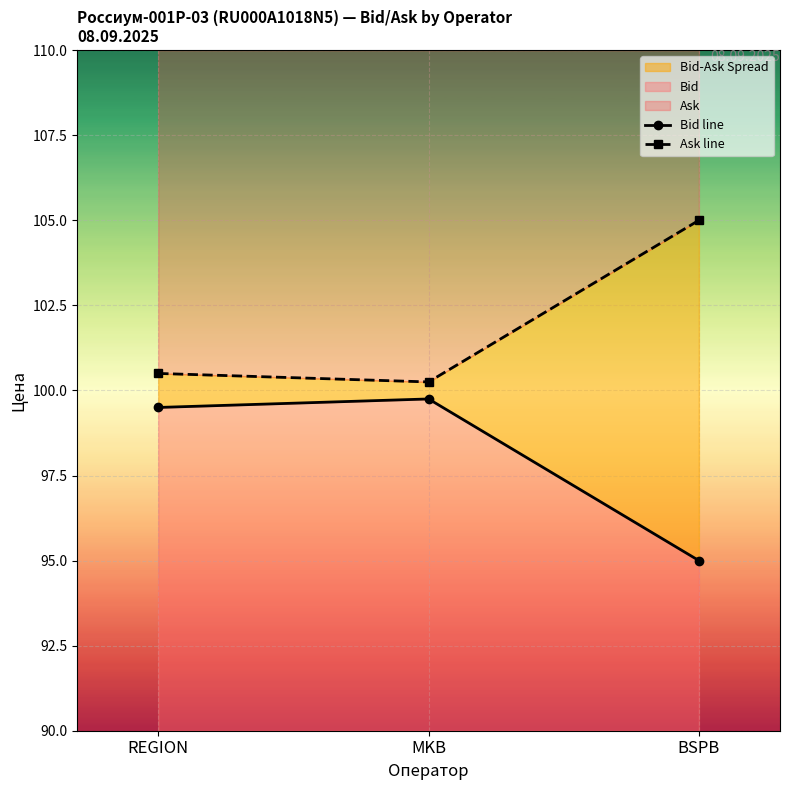

The value of Bid line at REGION is 29.6. True or false?

False